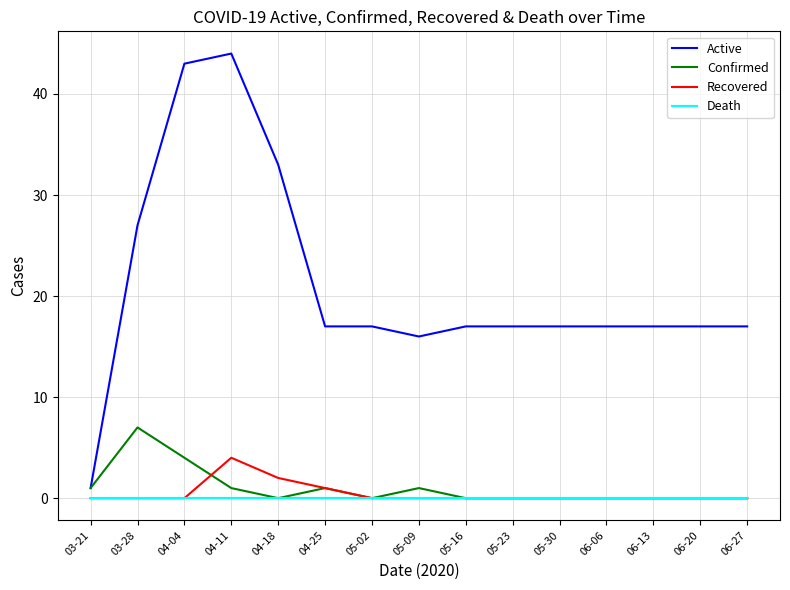

What is the spread (max minus min) of values at 03-28?

27